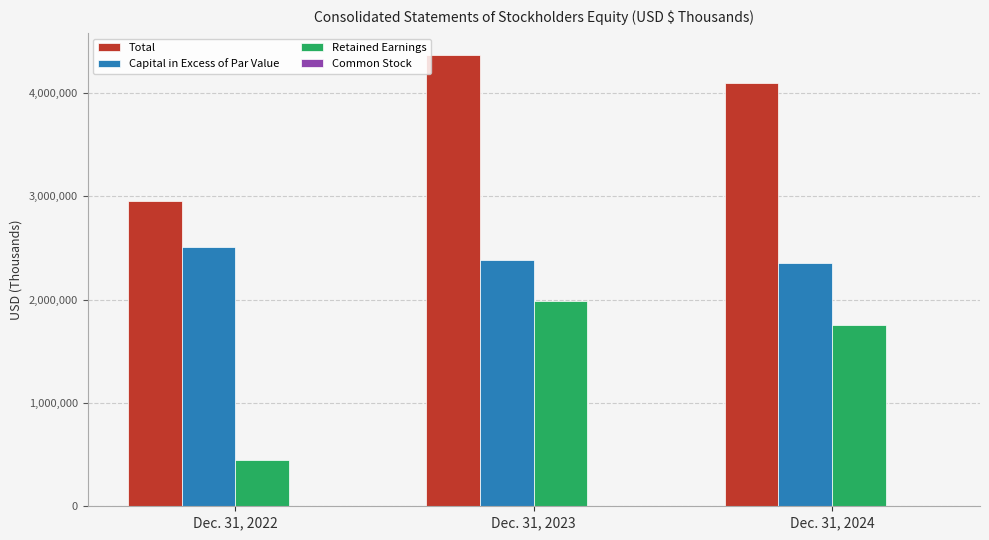

Which series changed the most between Dec. 31, 2022 and Dec. 31, 2023?

Retained Earnings